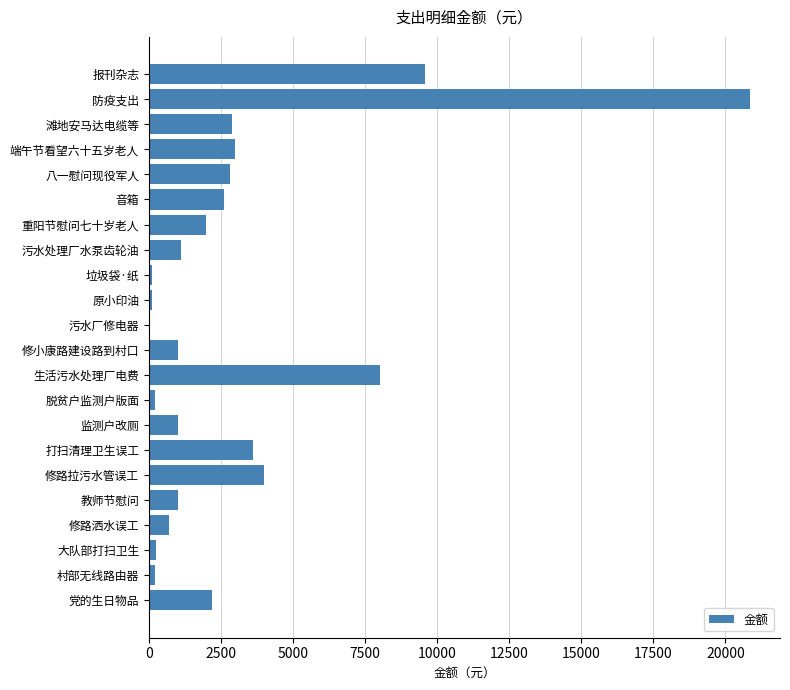

What is the change in value from 滩地安马达电缆等 to 打扫清理卫生误工?

+730